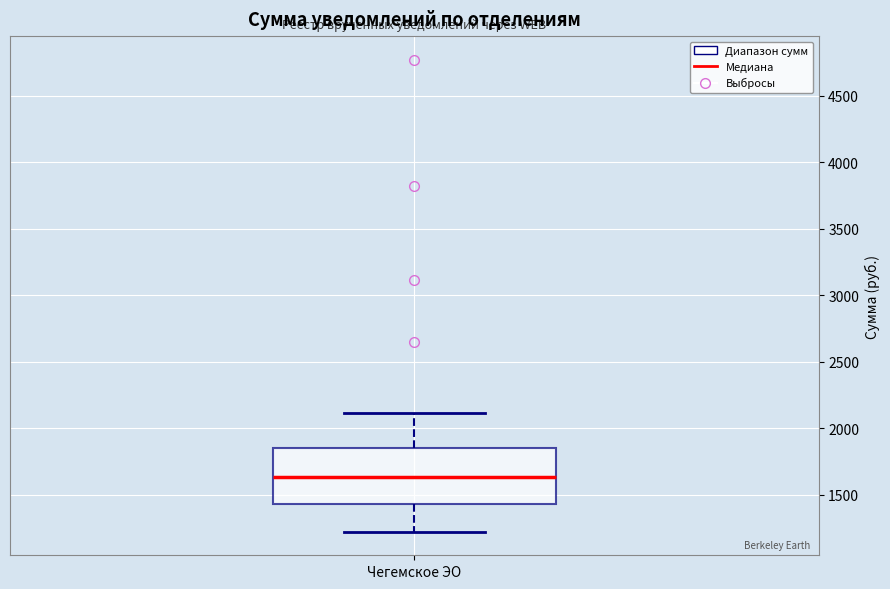

Where does the upper whisker of the box for Чегемское ЭО end on the y-axis? The values are not printed on the chart, so give them approximately, as read against the axis.

2100